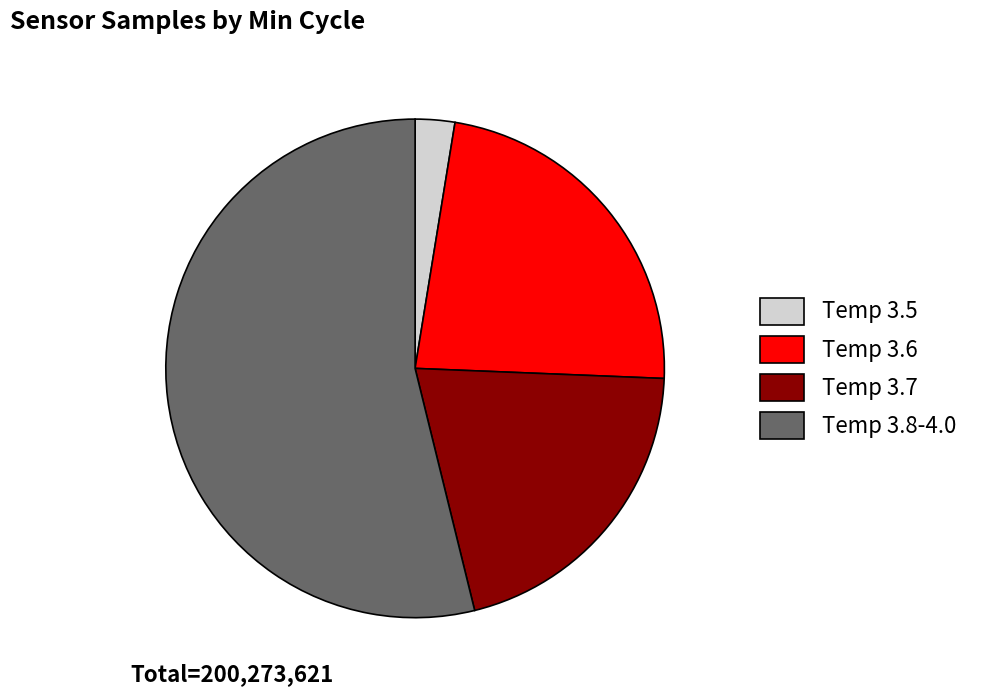

True or false: Temp 3.7 accounts for 21% of the total.

True